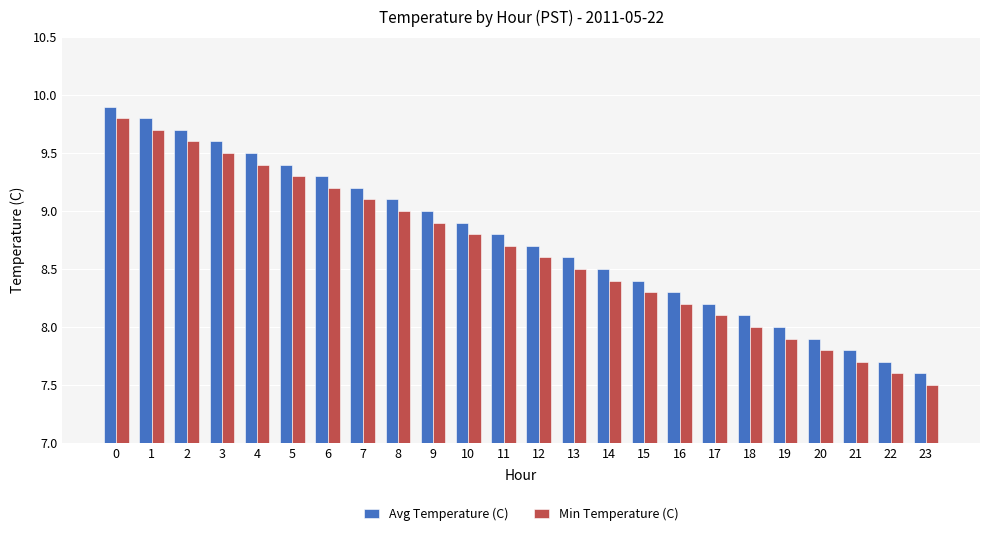

Is the value of Min Temperature (C) at 10 greater than the value of Avg Temperature (C) at 18?

Yes